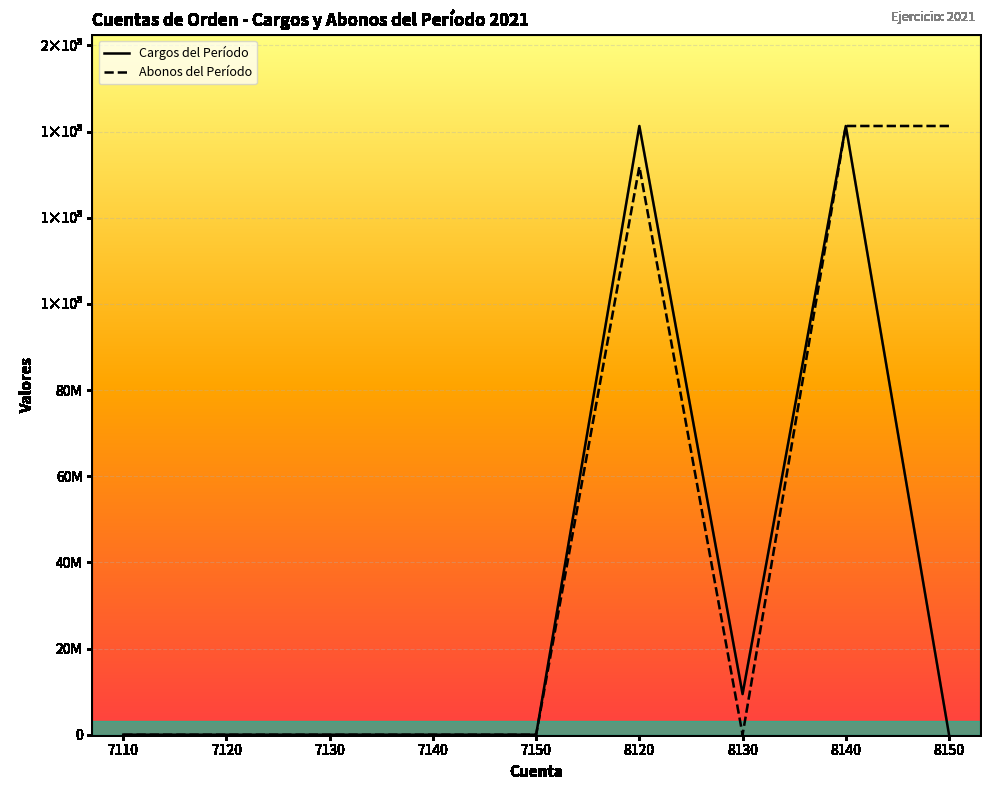

Does the chart display data point markers on the line(s)?

No